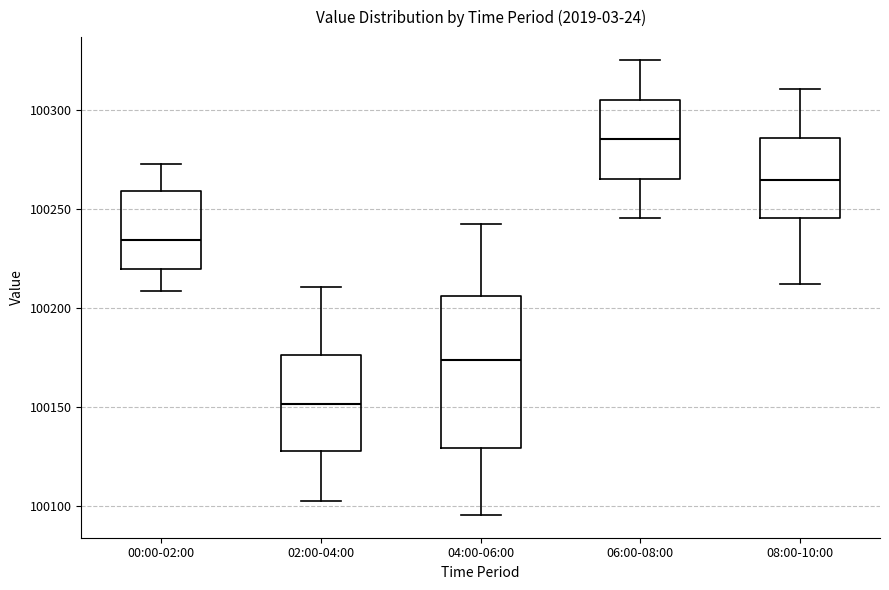

Which box has the highest median line?

06:00-08:00